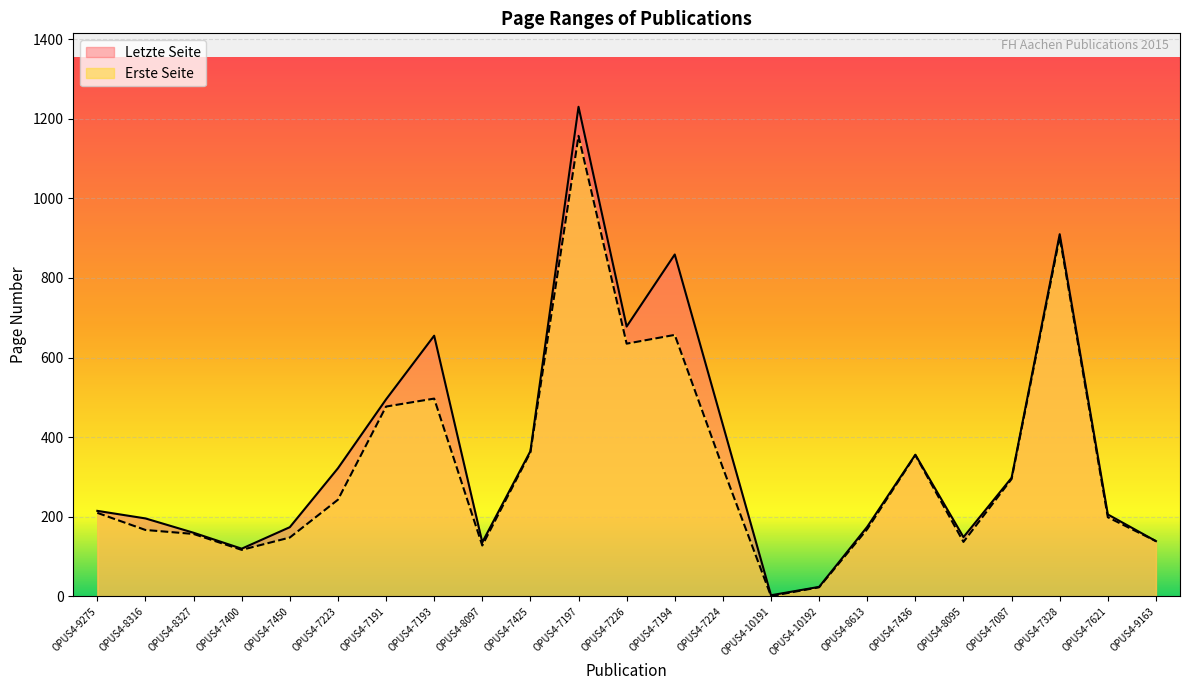

The Letzte Seite series shows 655 at OPUS4-7193. True or false?

True